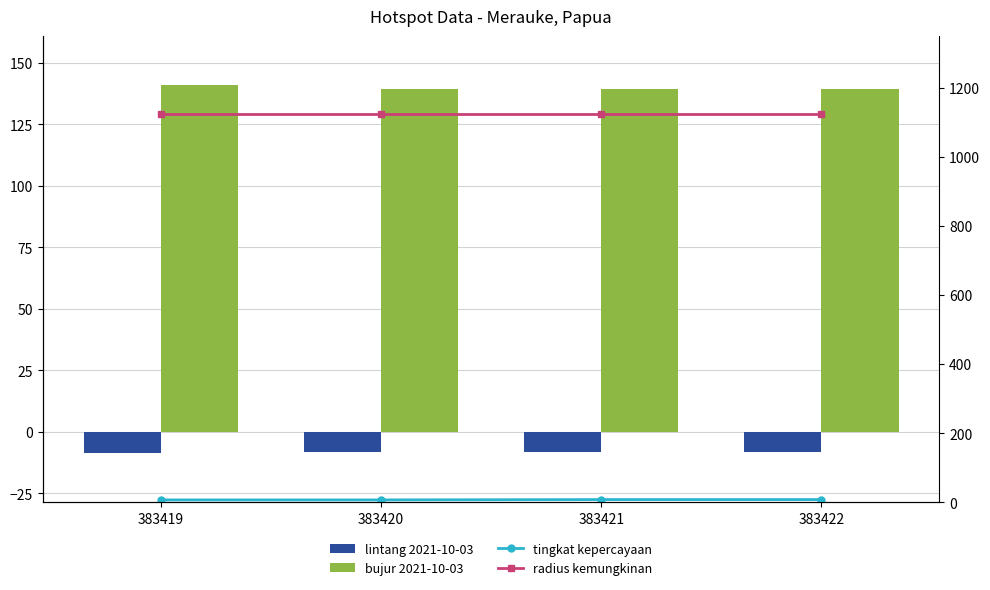

Between 383421 and 383420, which is larger?

383421